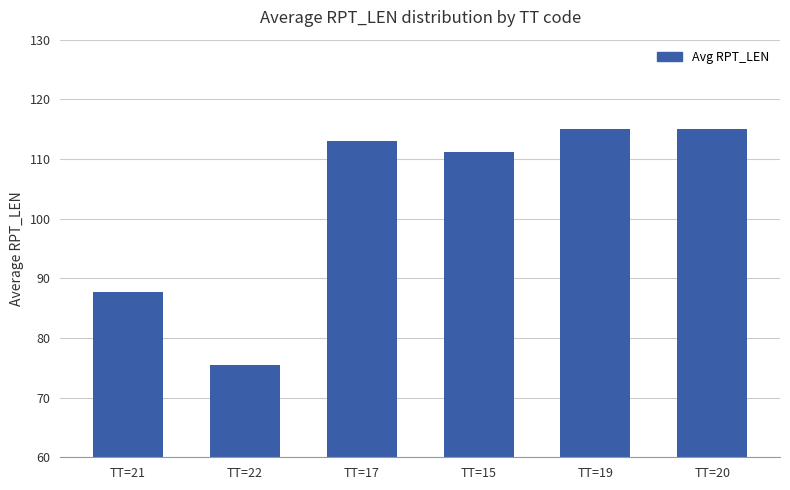

What is the sum of all values?

617.2